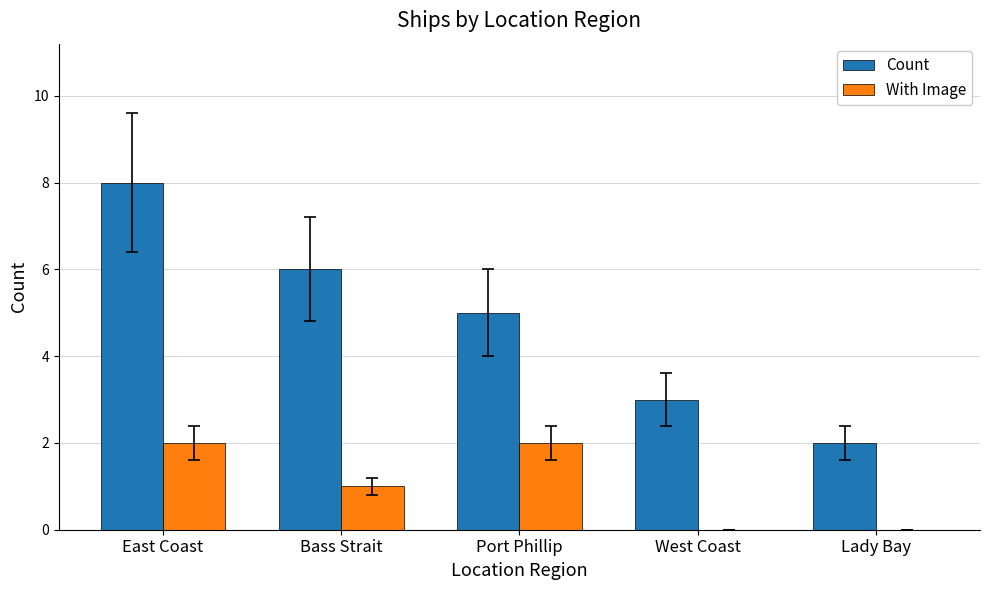

Reading right to left, extract all data points from this chart.

Count: 2	3	5	6	8
With Image: 0	0	2	1	2